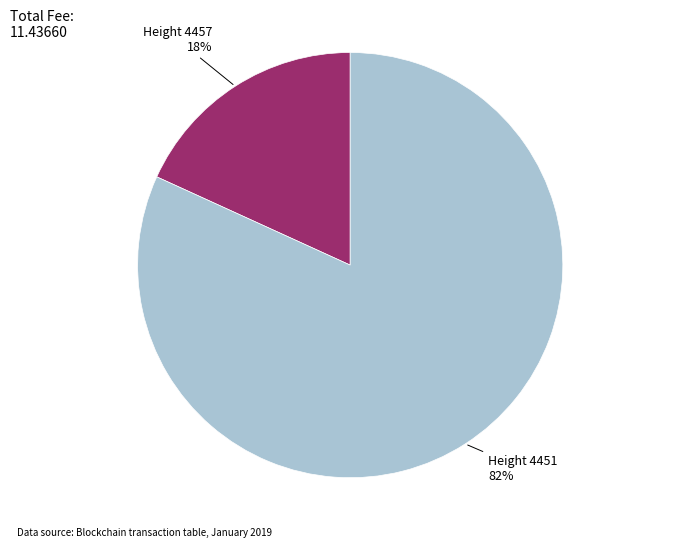

Is there a majority slice in this chart?

Yes